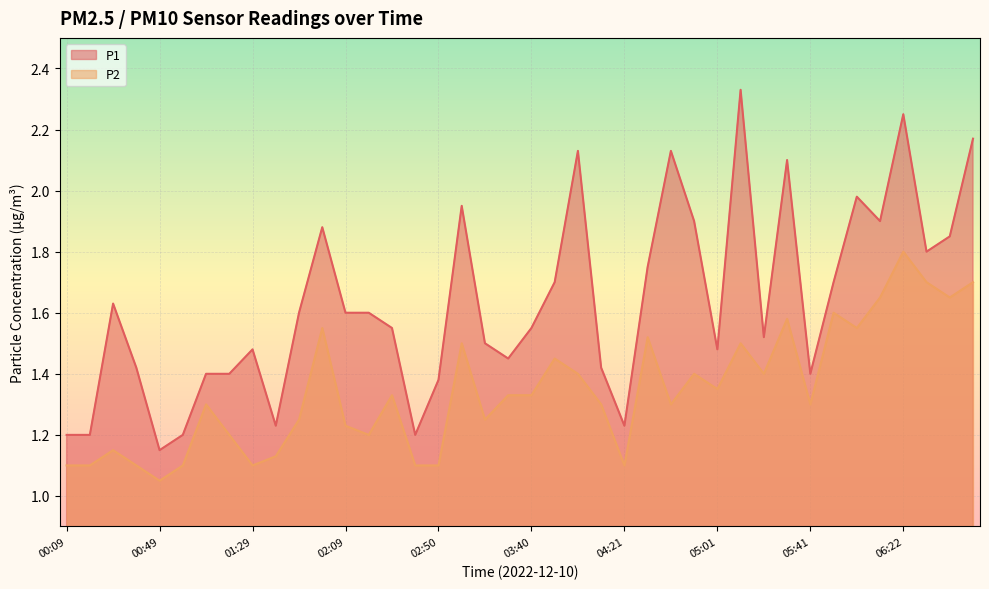

How many data points does each series have?

40